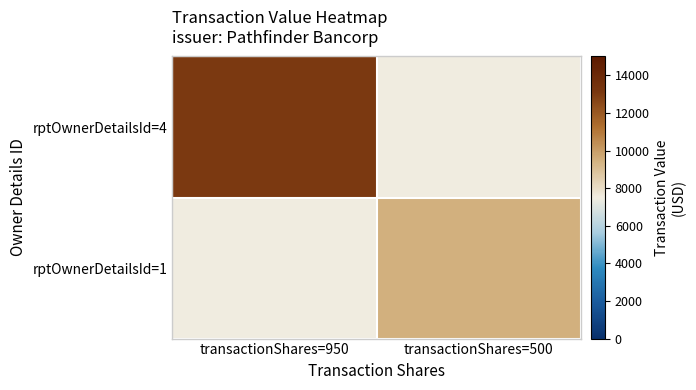

What is the greatest value displayed?

13063.0